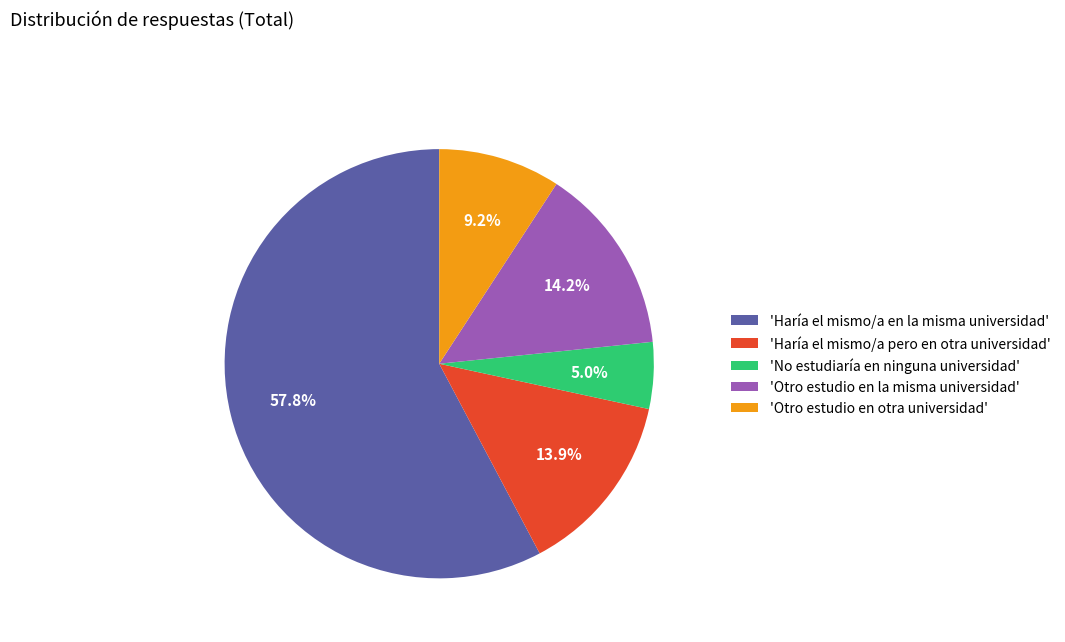

Which category has the smallest portion of the pie?

'No estudiaría en ninguna universidad'